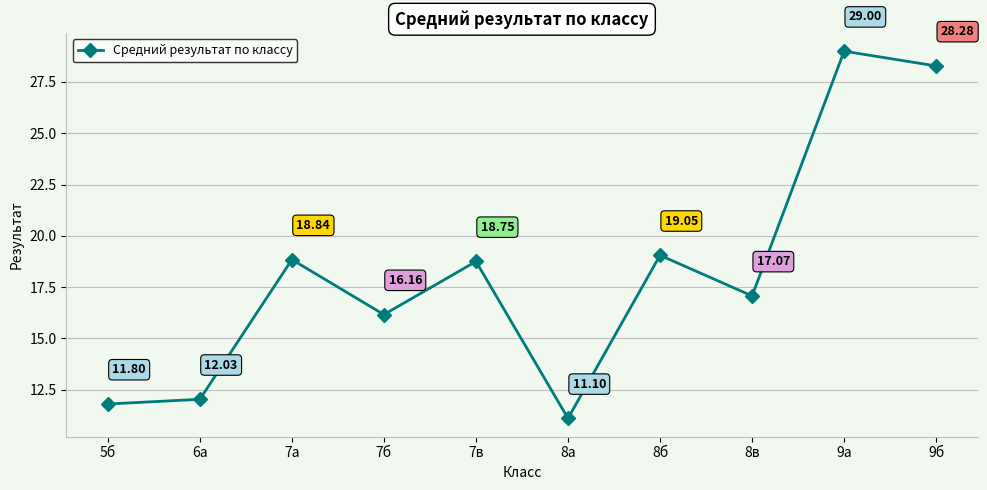

Is this an area chart (filled region under the line)?

No